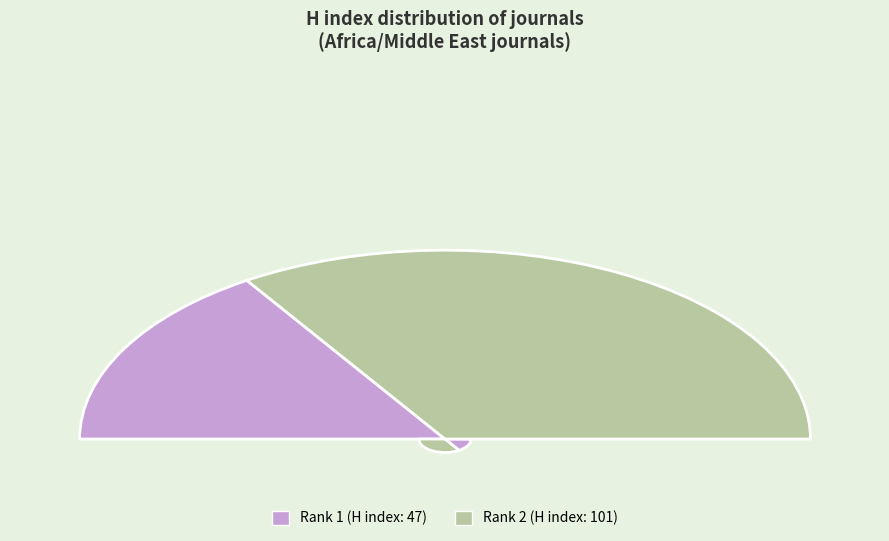

Rank the categories by value from highest to lowest.

Rank 2 (H index: 101), Rank 1 (H index: 47)